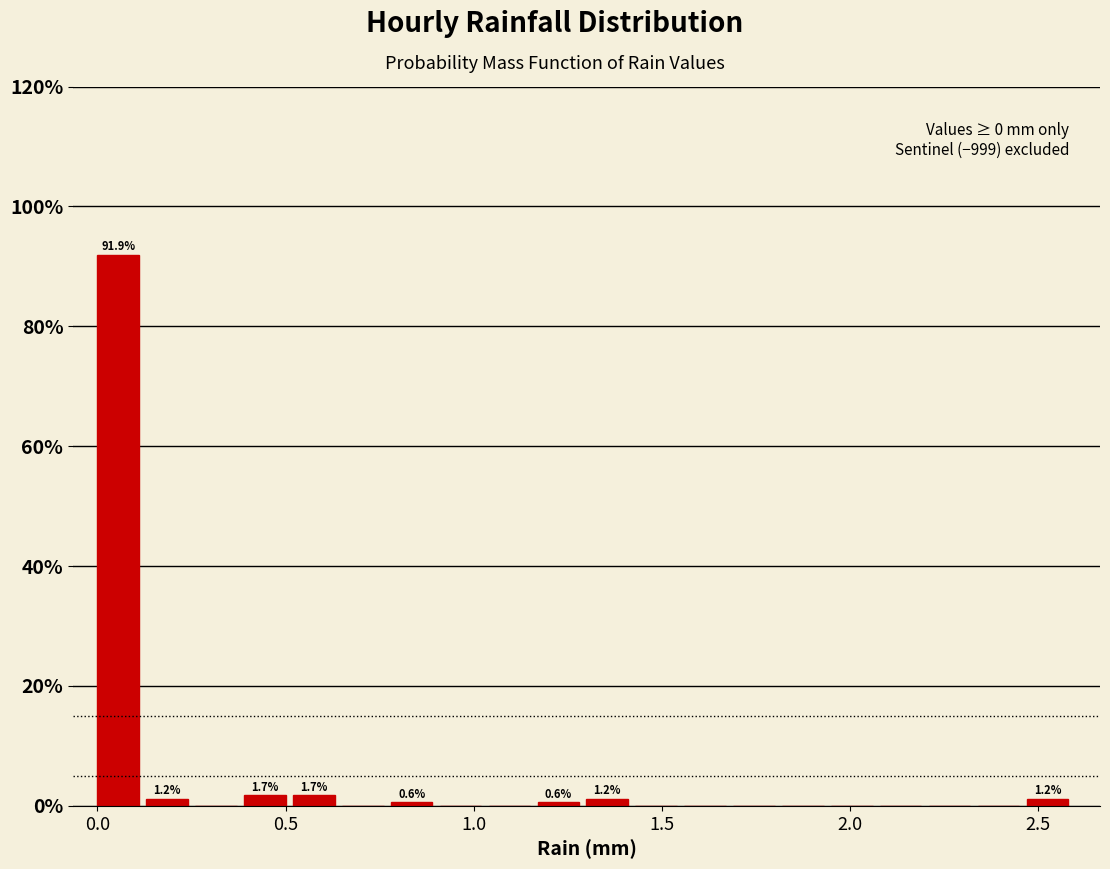

Around what value on the x-axis is the tallest bar? Give the approximate position of its centre, as read against the axis.

0.05